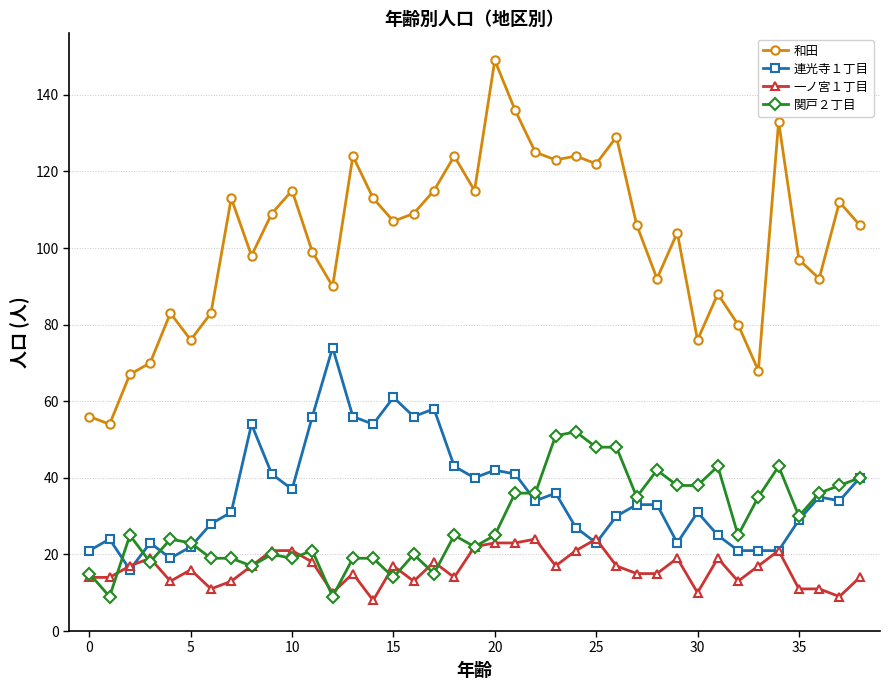

Which series has the largest total across all categories?

和田